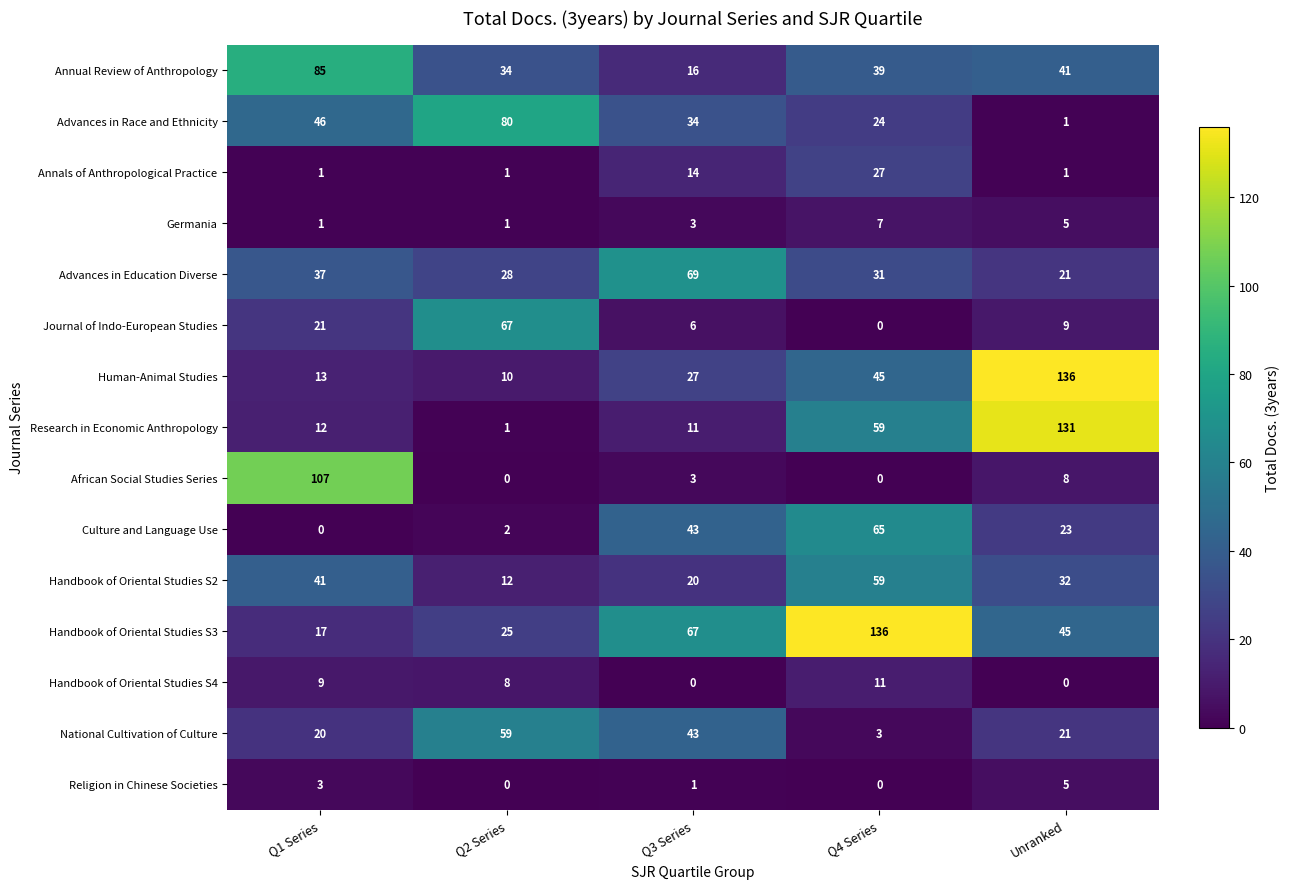

True or false: Religion in Chinese Societies has a value of 5 at Unranked.

True